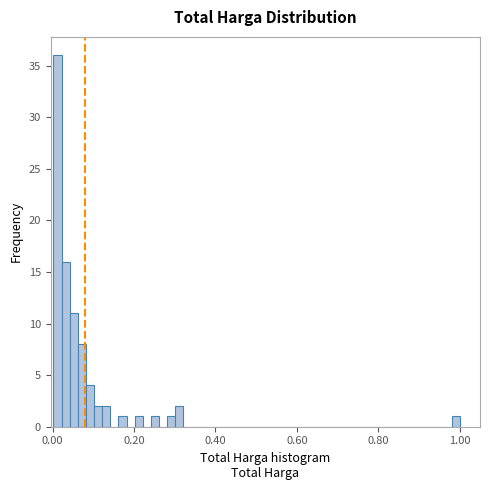

Around what value on the x-axis is the tallest bar? Give the approximate position of its centre, as read against the axis.

0.02